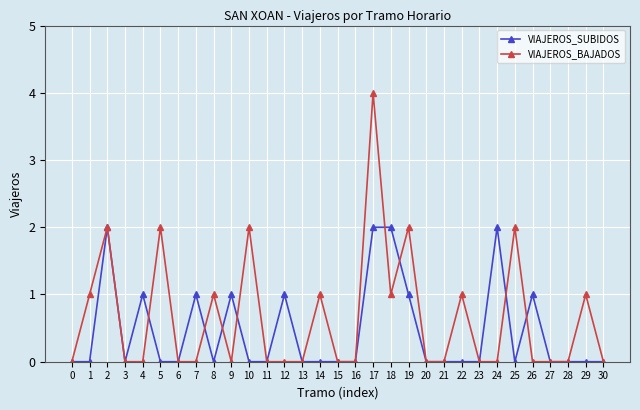

What is the greatest value displayed?

4